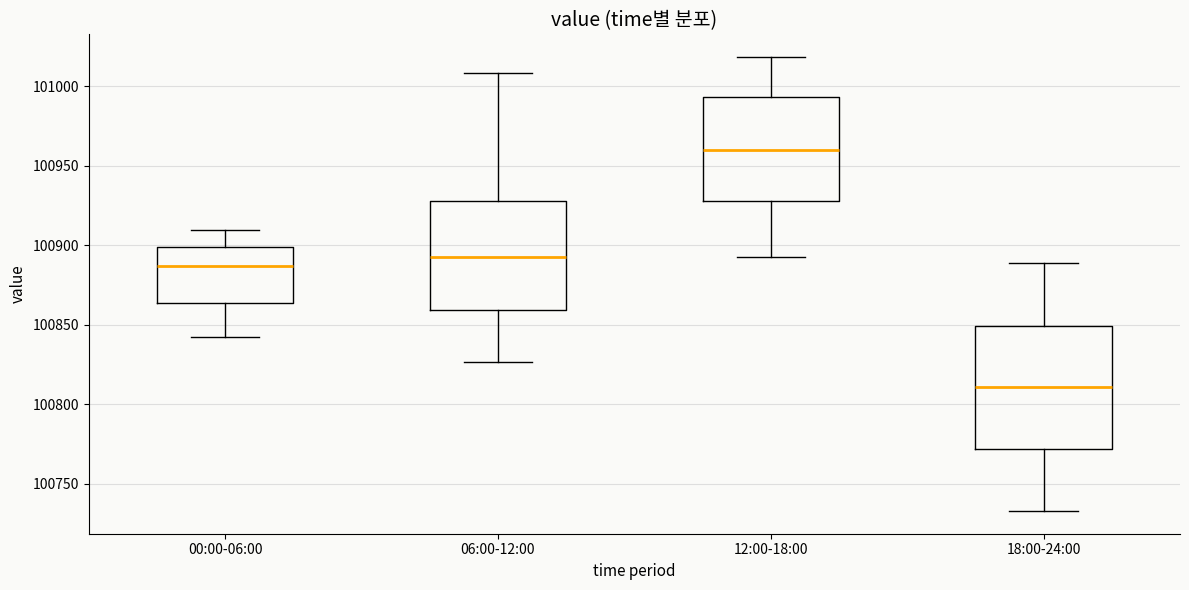

Reading left to right, read every box against the y-axis: the position of its median line, the range the box covers, and the ends of its whiskers. The values are not printed on the chart, so give them approximately, as read against the axis.

00:00-06:00: median 100885, box 100865 to 100900, whiskers 100840 to 100910
06:00-12:00: median 100895, box 100860 to 100930, whiskers 100825 to 101010
12:00-18:00: median 100960, box 100930 to 100995, whiskers 100895 to 101020
18:00-24:00: median 100810, box 100770 to 100850, whiskers 100735 to 100890